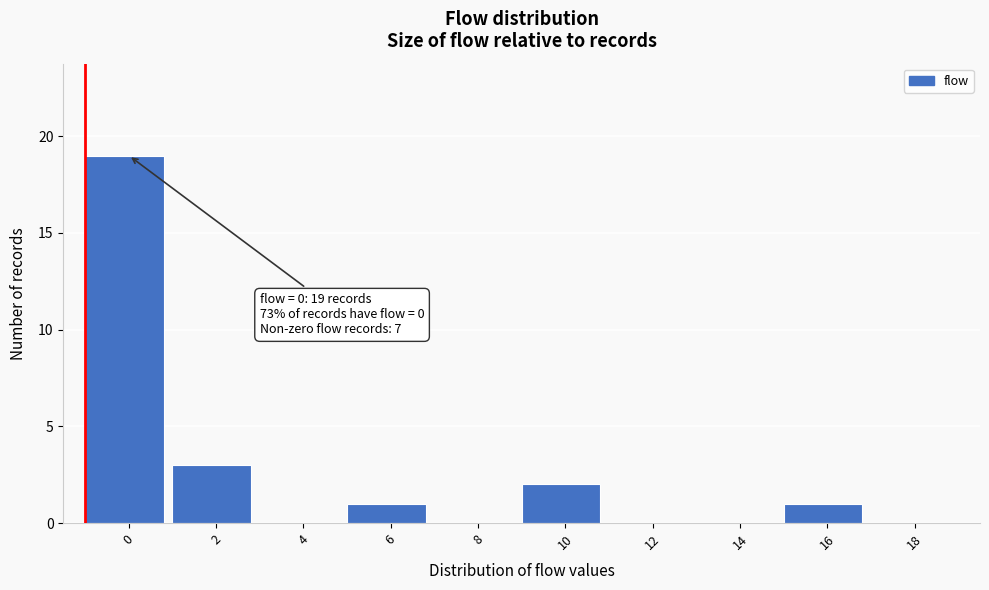

Reading left to right, extract all data points from this chart.

0=19	2=3	4=0	6=1	8=0	10=2	12=0	14=0	16=1	18=0